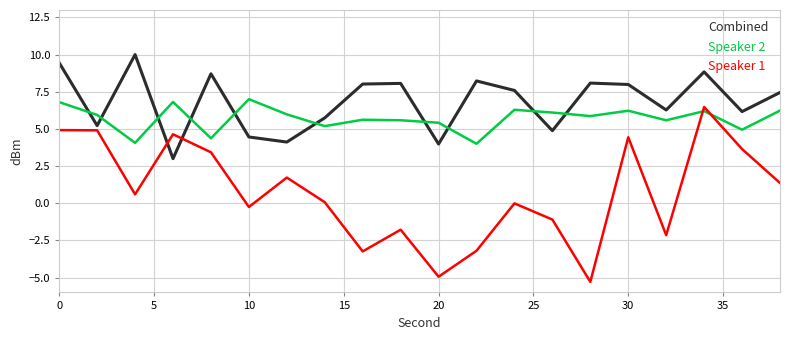

List the series in order of their overall mean, lowest first.

Speaker 1, Speaker 2, Combined